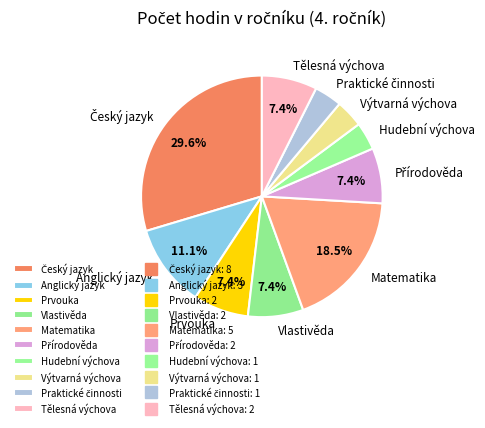

Which has a higher value, Matematika or Tělesná výchova?

Matematika